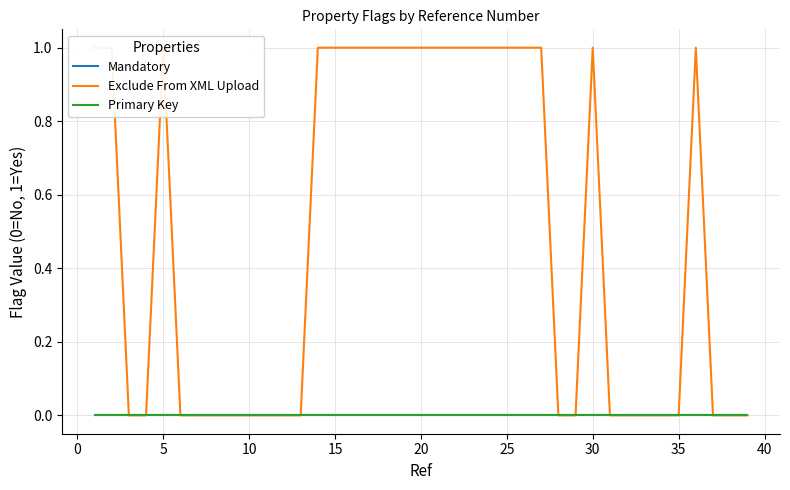

How many lines are shown in the chart?

3